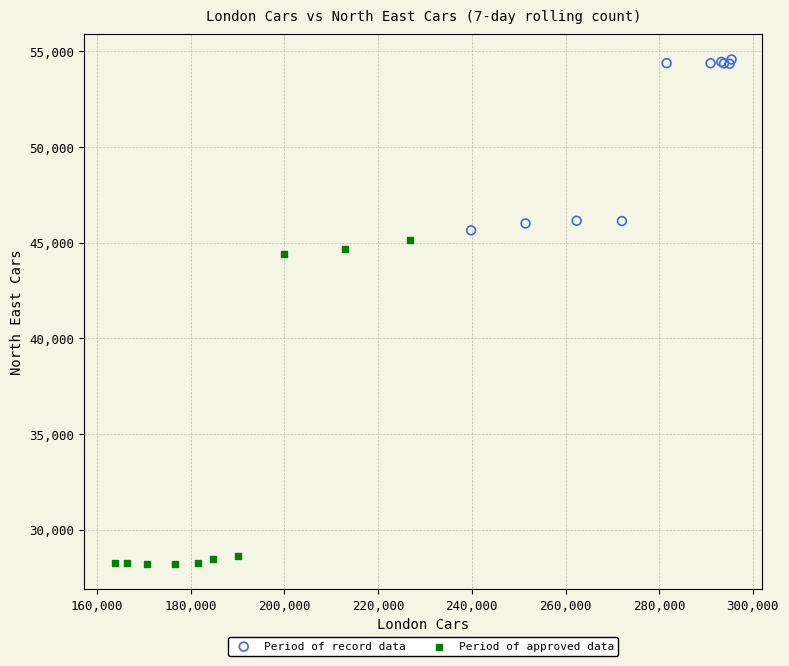

Which series contains the highest Y value?

Period of record data